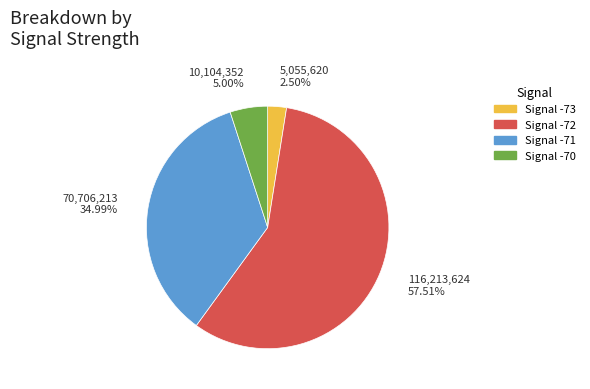

Is there a majority slice in this chart?

Yes